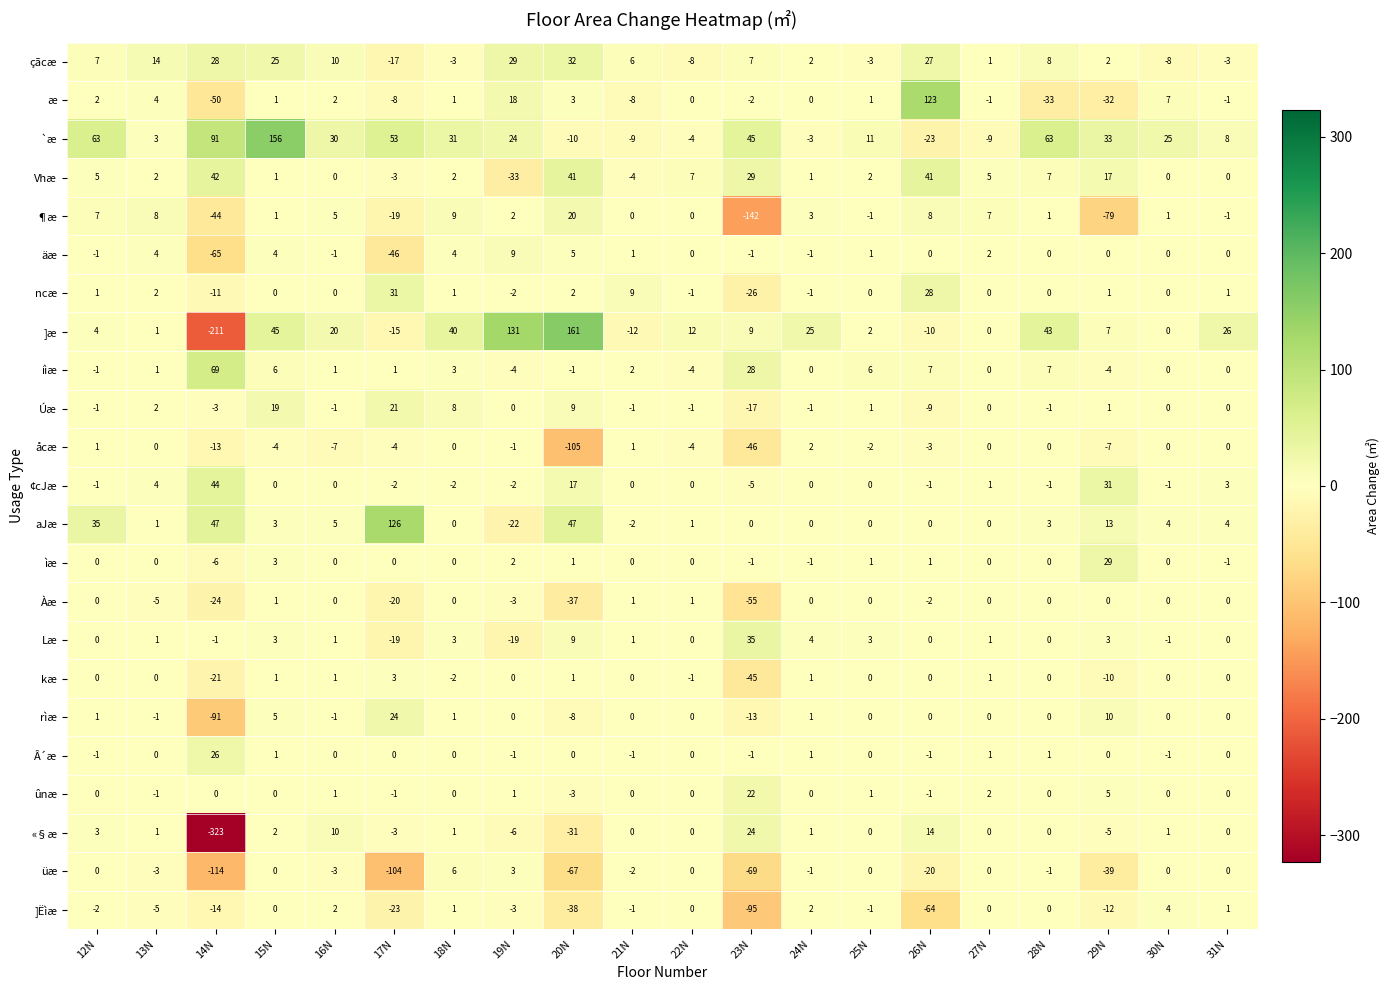

How many data points does each series have?

20